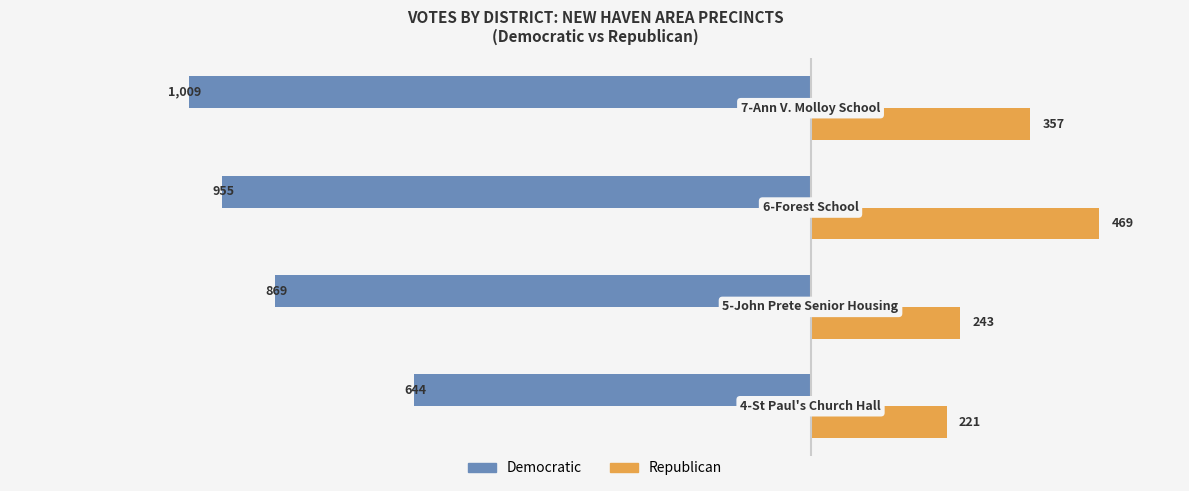

Which series has the widest spread of values?

Democratic